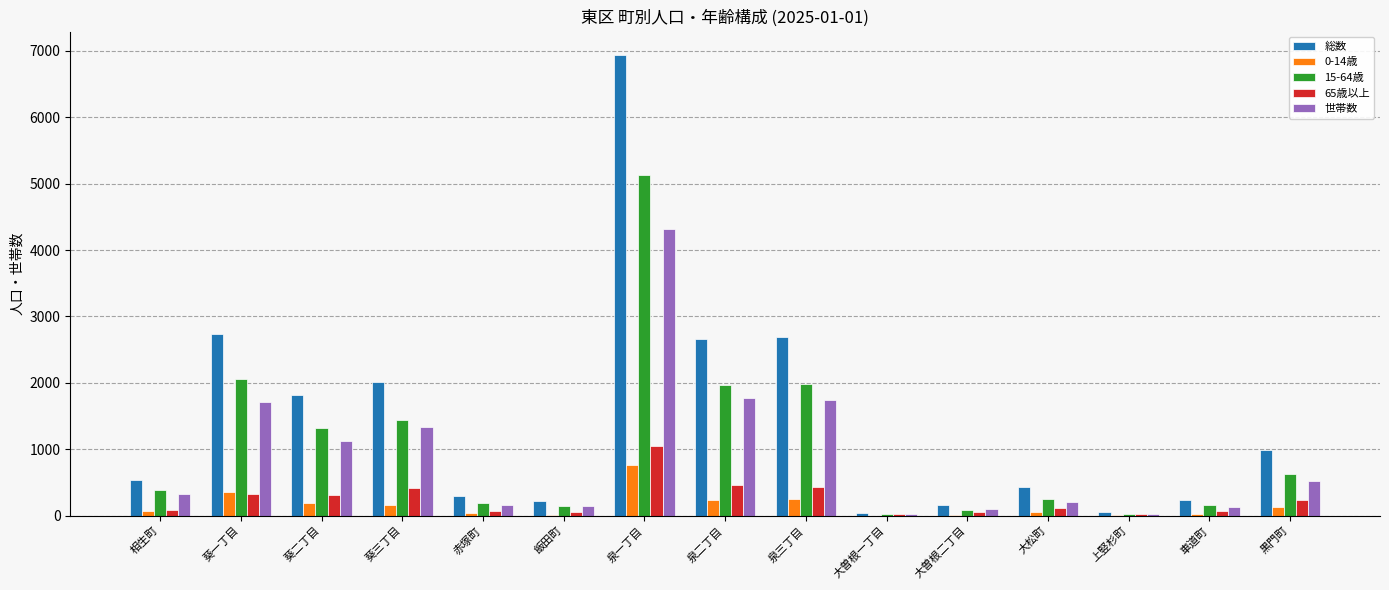

The value of 15-64歳 at 車道町 is 154. True or false?

True